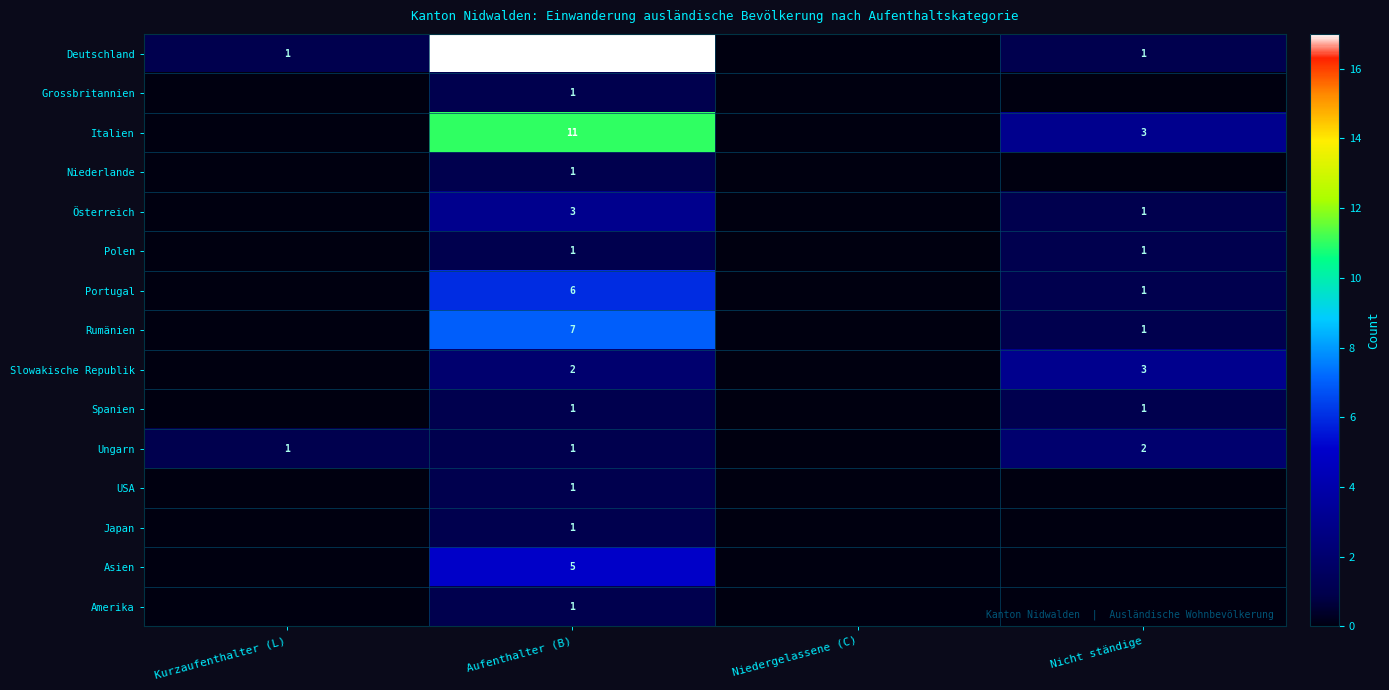

How many series are shown in this chart?

15